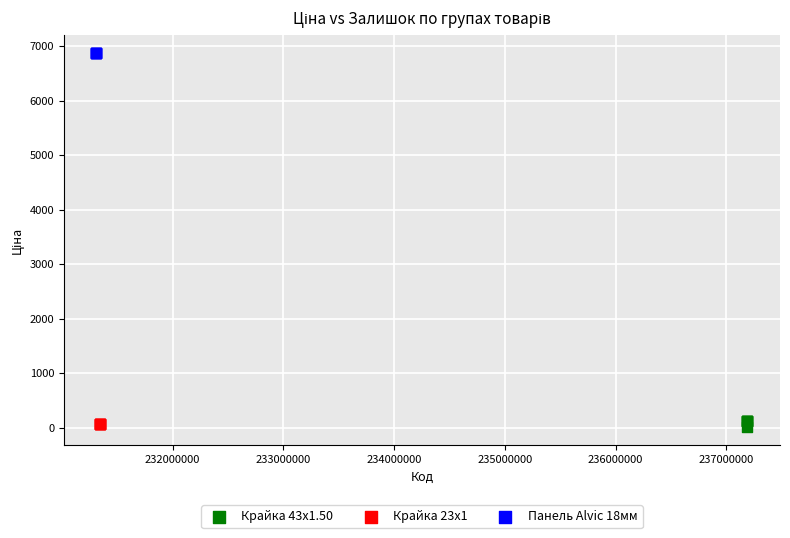

Which series reaches the maximum Y coordinate?

Панель Alvic 18мм